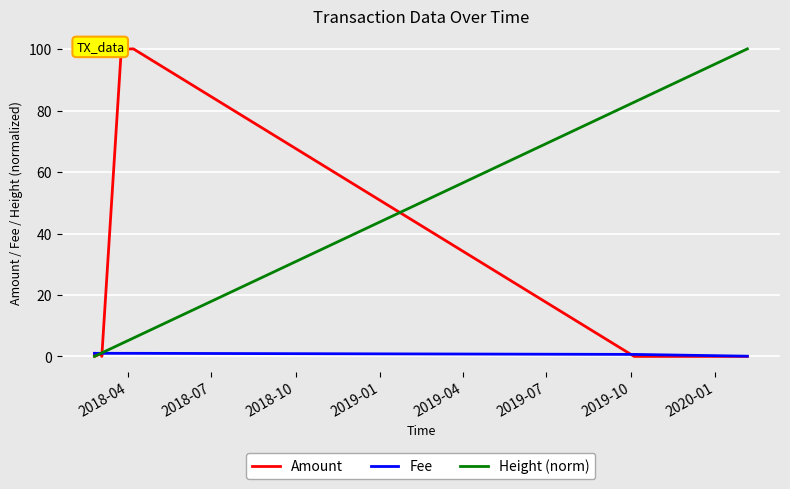

What is the difference between the second highest and second lowest values in the Amount series?

100.0